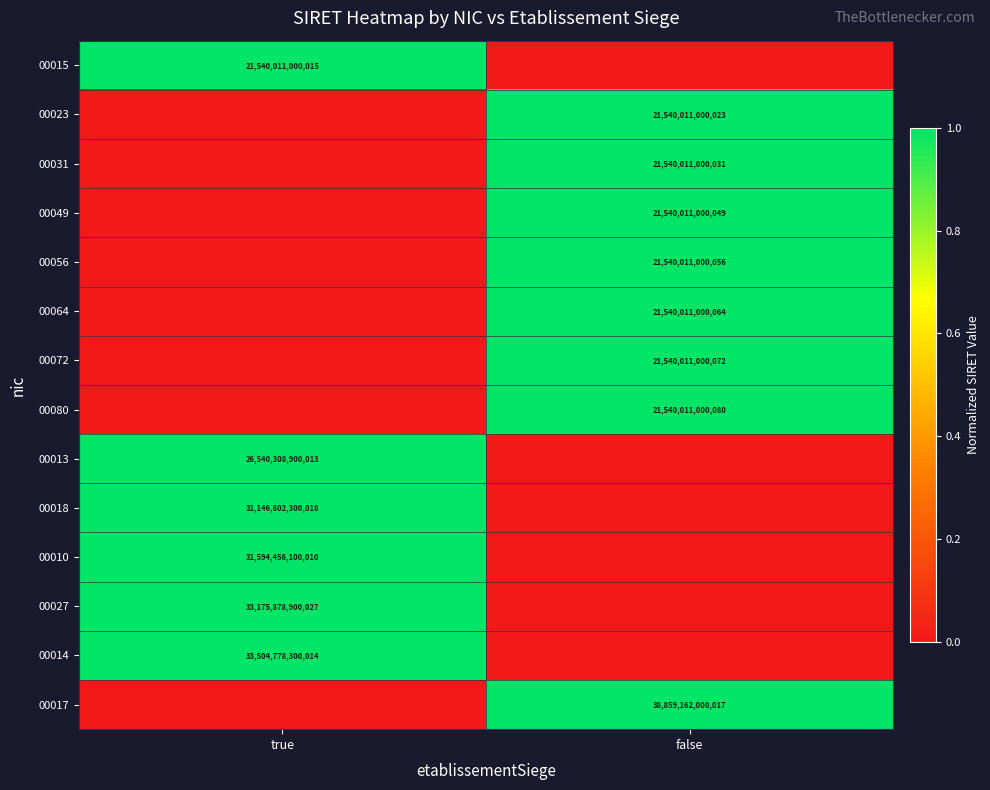

Is it true that 00080 equals 30284598651029 at false?

False